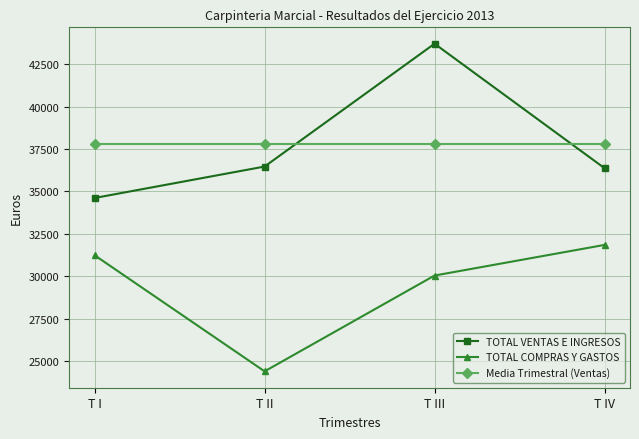

Which category has the lowest value in the TOTAL VENTAS E INGRESOS series?

T I